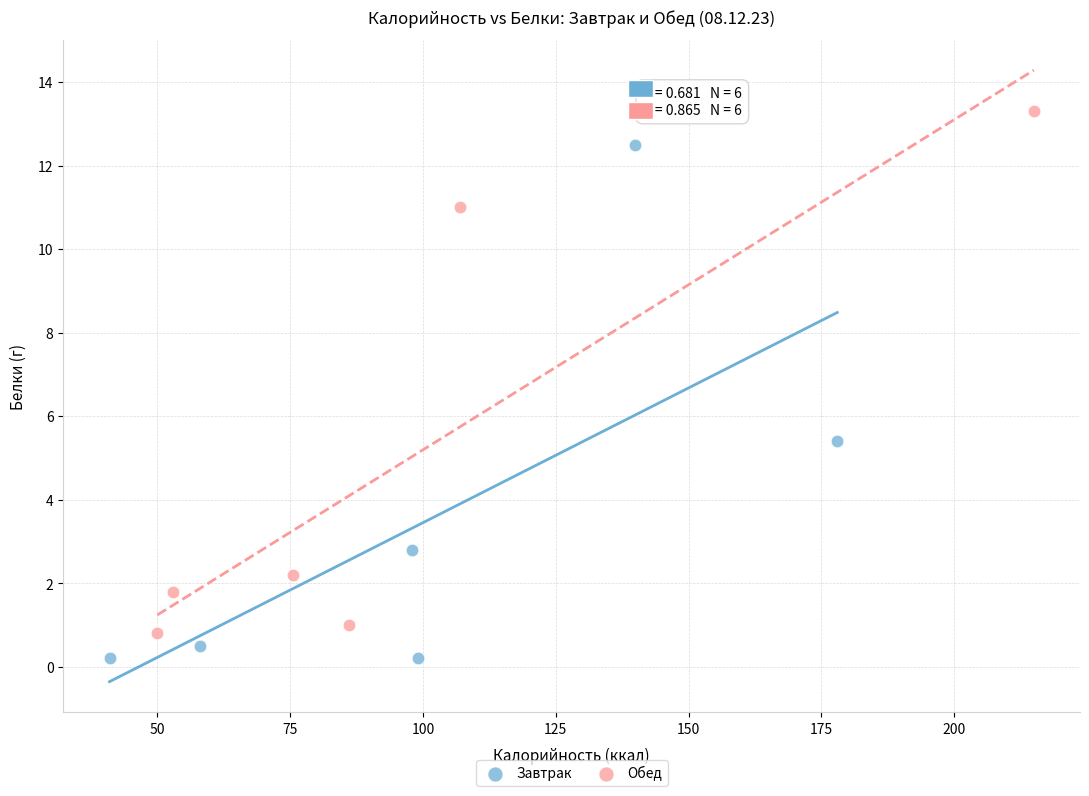

What are all the series names shown in the legend?

Завтрак, Обед